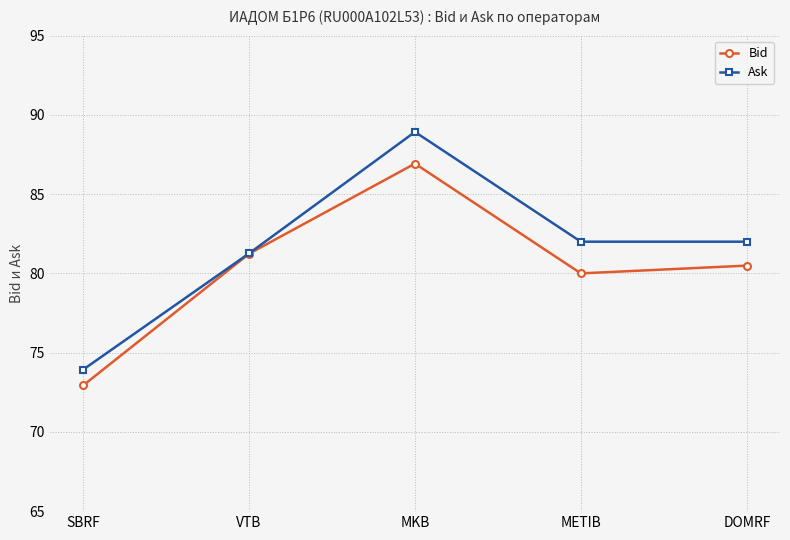

What is the label of the 2nd point from the left?

VTB